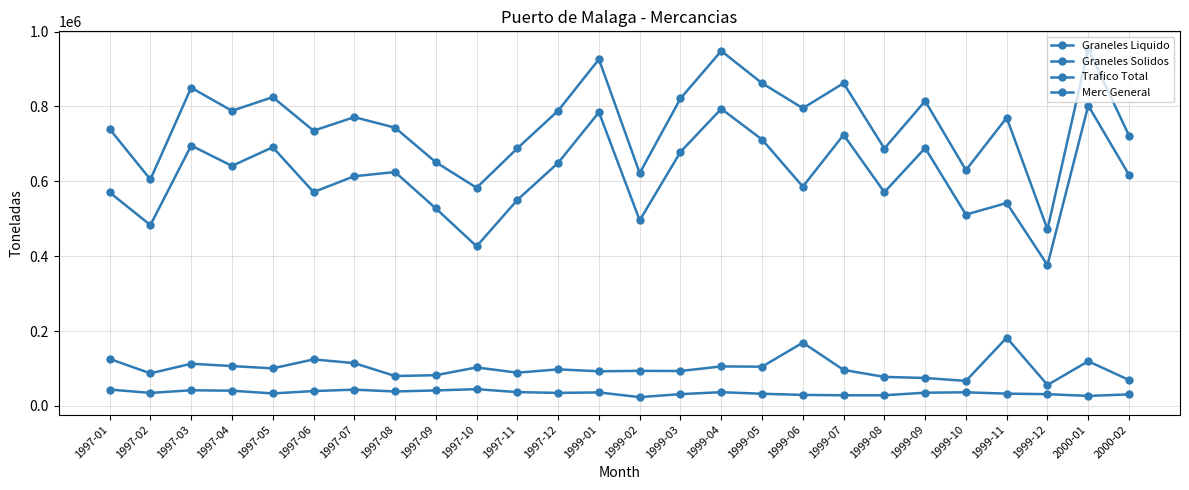

How many lines are shown in the chart?

4